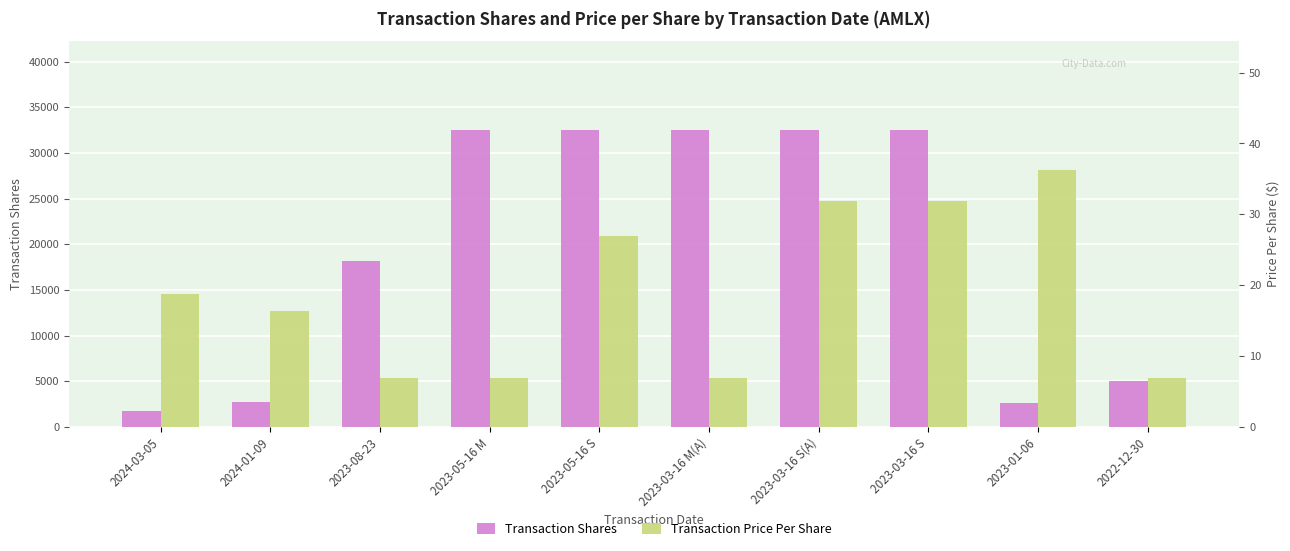

Where is Transaction Shares nearest to the value 17146?

2023-08-23